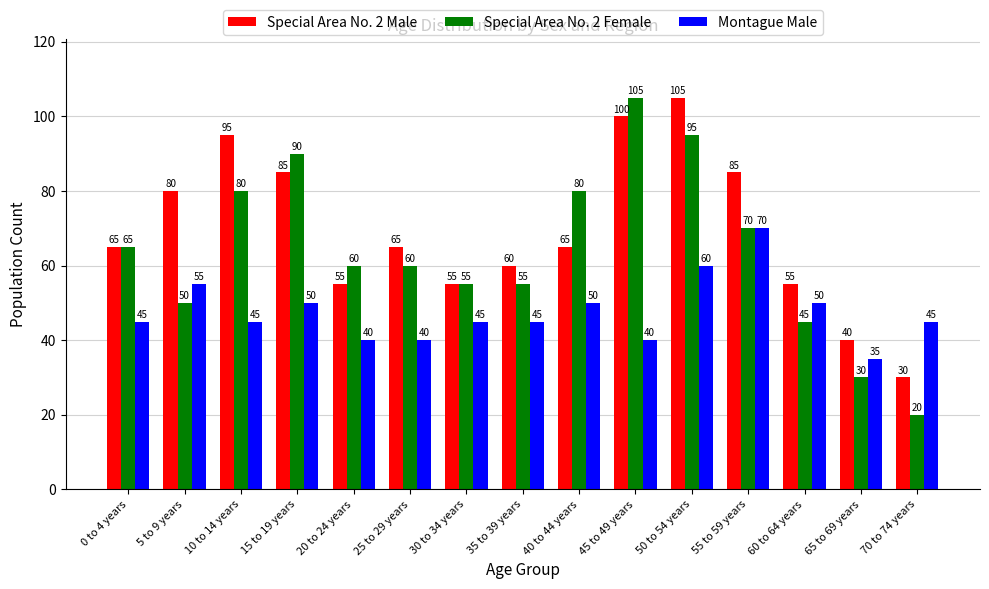

What is the greatest value displayed?

105